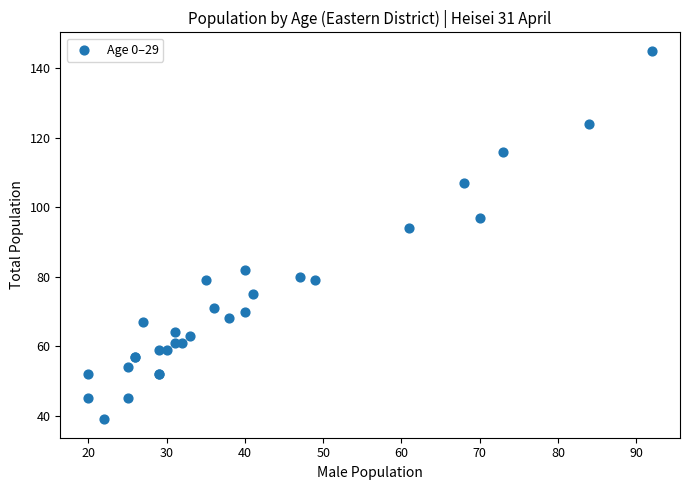

What Y value in the scatter plot is closest to 92?

94